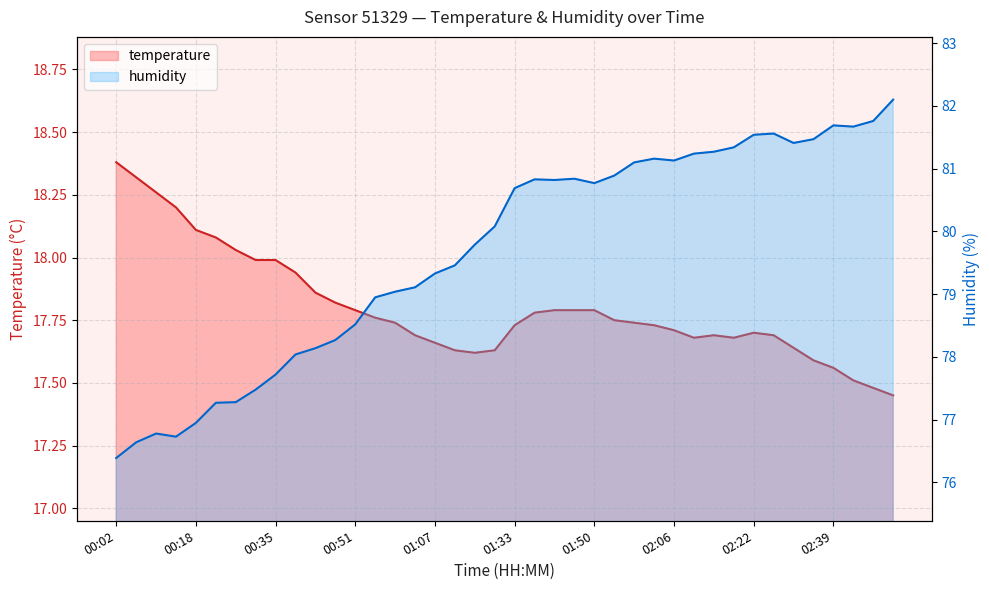

Reading left to right, transcribe all the data shown in this chart.

temperature: 18.4	18.3	18.3	18.2	18.1	18.1	18.0	18.0	18.0	17.9	17.9	17.8	17.8	17.8	17.7	17.7	17.7	17.6	17.6	17.6	17.7	17.8	17.8	17.8	17.8	17.8	17.7	17.7	17.7	17.7	17.7	17.7	17.7	17.7	17.6	17.6	17.6	17.5	17.5	17.4
humidity: 76.4	76.6	76.8	76.7	77.0	77.3	77.3	77.5	77.7	78.0	78.1	78.3	78.5	79.0	79.0	79.1	79.3	79.5	79.8	80.1	80.7	80.8	80.8	80.8	80.8	80.9	81.1	81.2	81.1	81.2	81.3	81.3	81.5	81.6	81.4	81.5	81.7	81.7	81.8	82.1